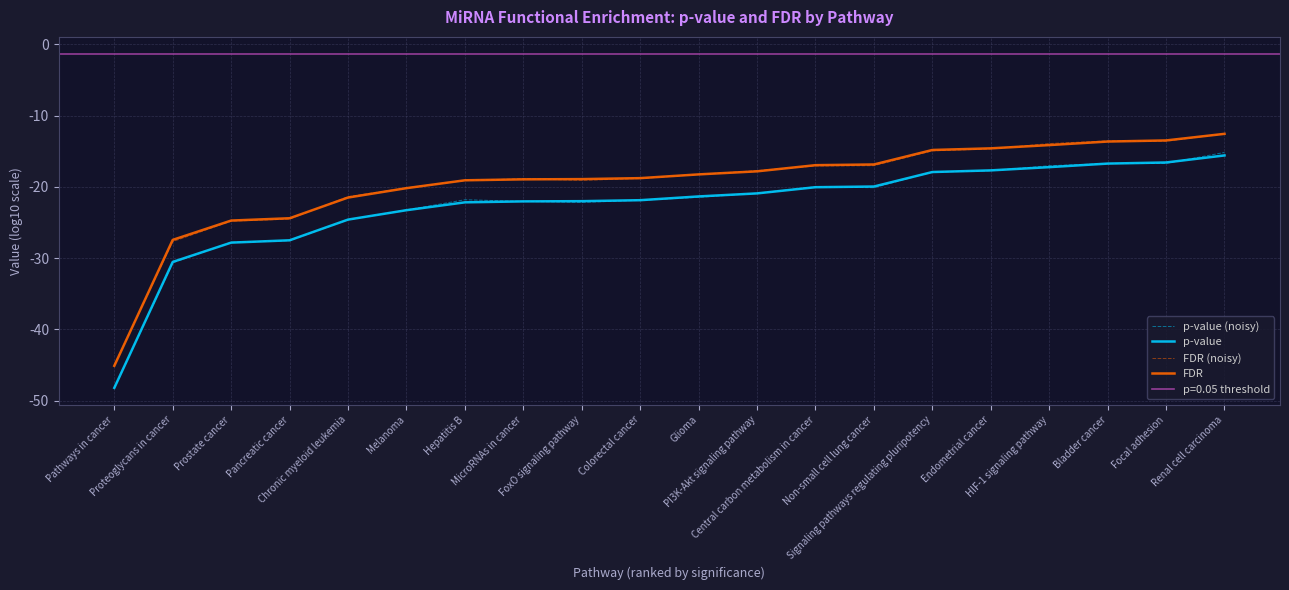

True or false: FDR has more than 0 points higher than both neighbors.

False